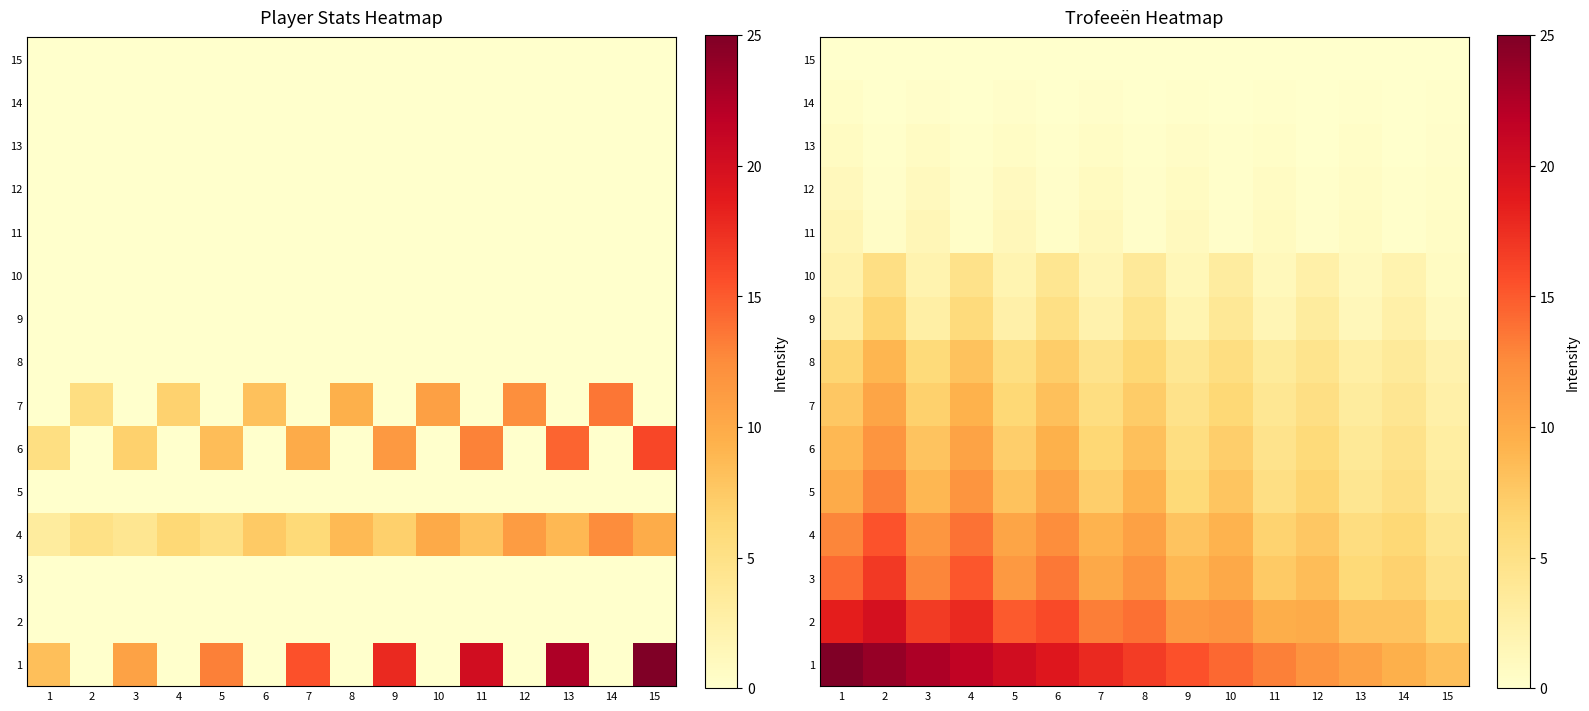

What is the greatest value displayed?

25.0